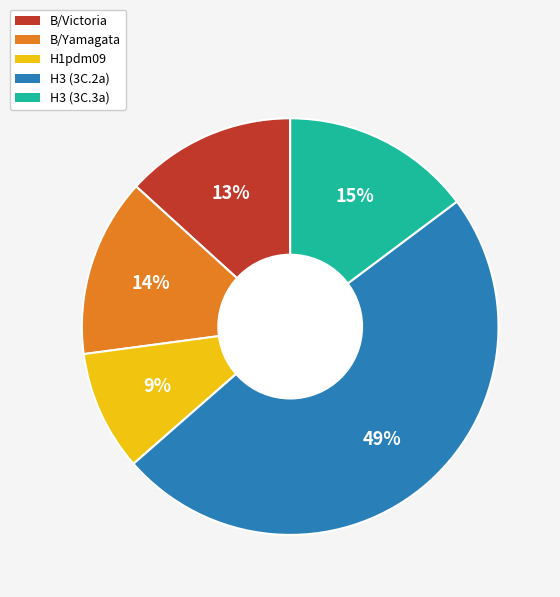

Does B/Victoria account for over 50% of the chart?

No